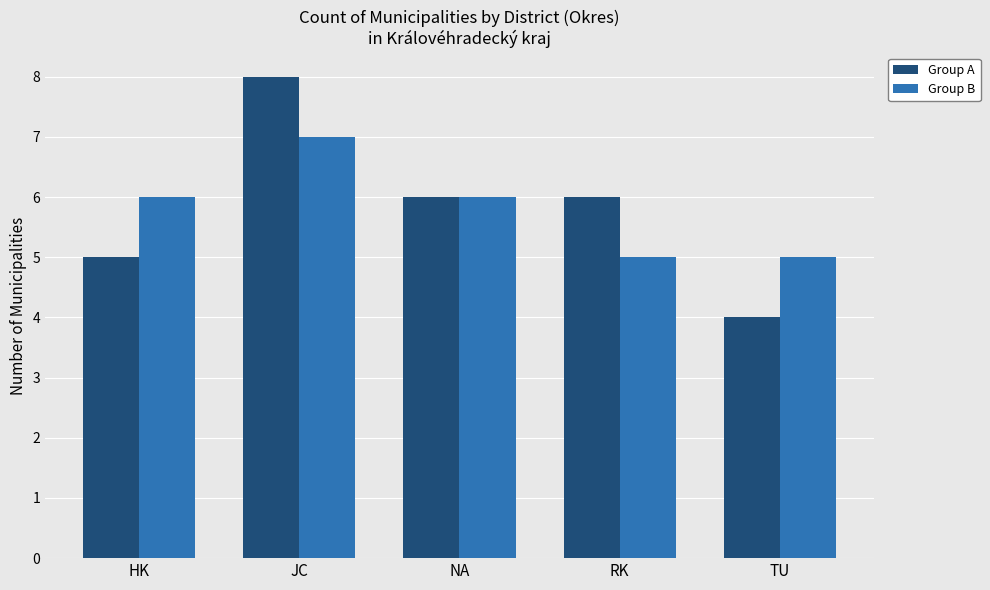

What is the average value of the Group A series?

6